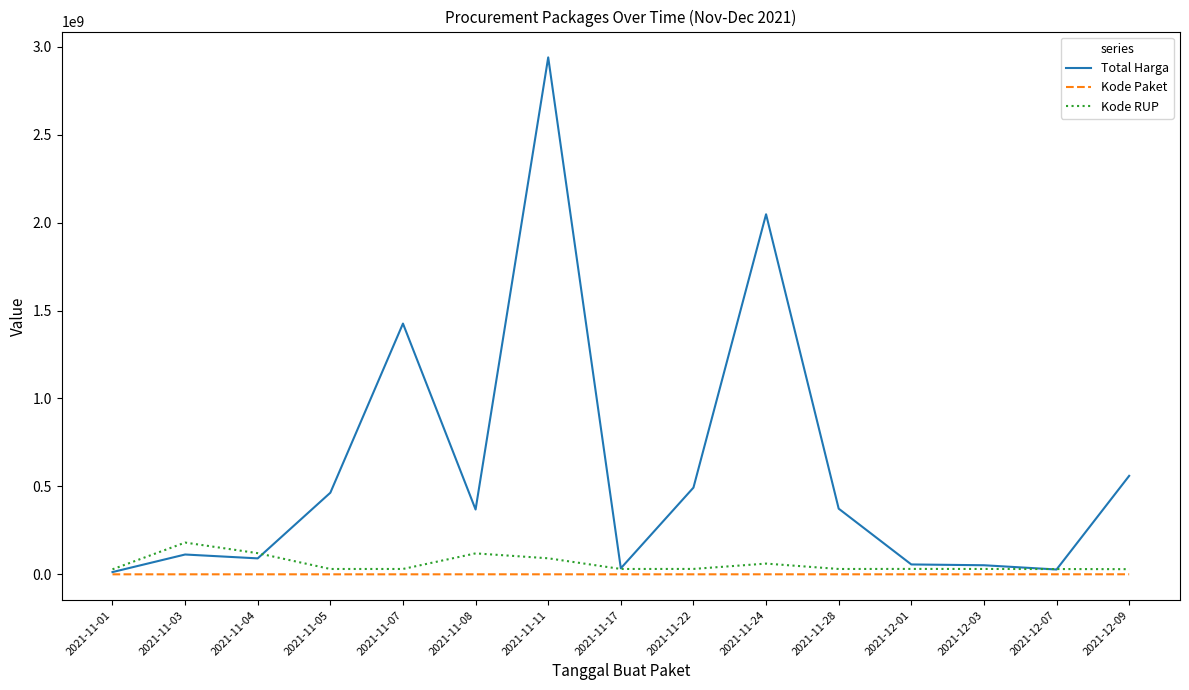

Is the value of Total Harga at 2021-11-07 greater than the value of Kode Paket at 2021-11-24?

Yes